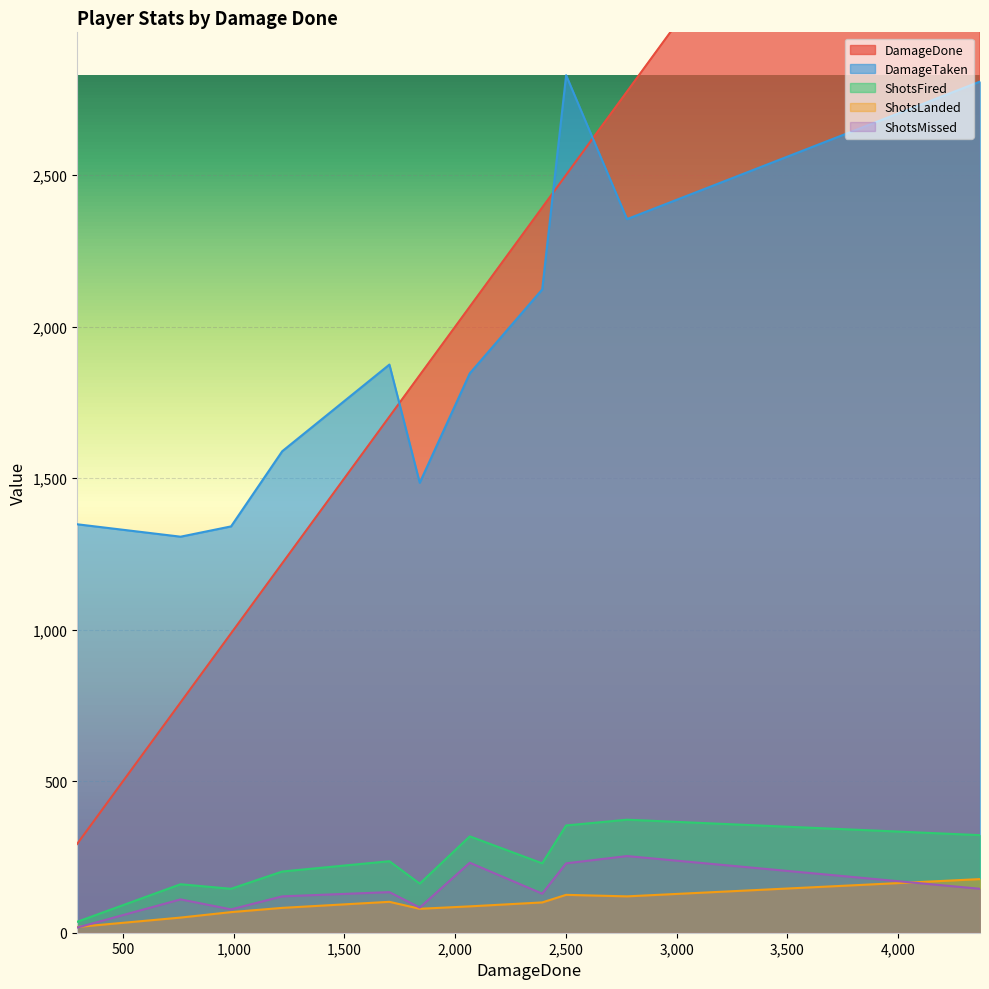

Reading left to right, what are all the values shown in this chart?

DamageDone: Ednover=2501	Zemri010=2066	greenMenace1476=4370	BlackRainbowFT=2776	Sykoknot=760	fG v1 x NasTy=2393	Necrotic Buffet=988	Enigmasity=1703	SPARK IT ASAP=1840	Saucy x Jokic=1219	frenchfryguy707=293
DamageTaken: Ednover=2830	Zemri010=1846	greenMenace1476=2809	BlackRainbowFT=2355	Sykoknot=1307	fG v1 x NasTy=2123	Necrotic Buffet=1341	Enigmasity=1875	SPARK IT ASAP=1485	Saucy x Jokic=1589	frenchfryguy707=1348
ShotsFired: Ednover=354	Zemri010=318	greenMenace1476=322	BlackRainbowFT=373	Sykoknot=160	fG v1 x NasTy=229	Necrotic Buffet=145	Enigmasity=236	SPARK IT ASAP=162	Saucy x Jokic=202	frenchfryguy707=36
ShotsLanded: Ednover=125	Zemri010=87	greenMenace1476=177	BlackRainbowFT=120	Sykoknot=50	fG v1 x NasTy=100	Necrotic Buffet=68	Enigmasity=102	SPARK IT ASAP=79	Saucy x Jokic=82	frenchfryguy707=19
ShotsMissed: Ednover=229	Zemri010=231	greenMenace1476=145	BlackRainbowFT=253	Sykoknot=110	fG v1 x NasTy=129	Necrotic Buffet=77	Enigmasity=134	SPARK IT ASAP=83	Saucy x Jokic=120	frenchfryguy707=17